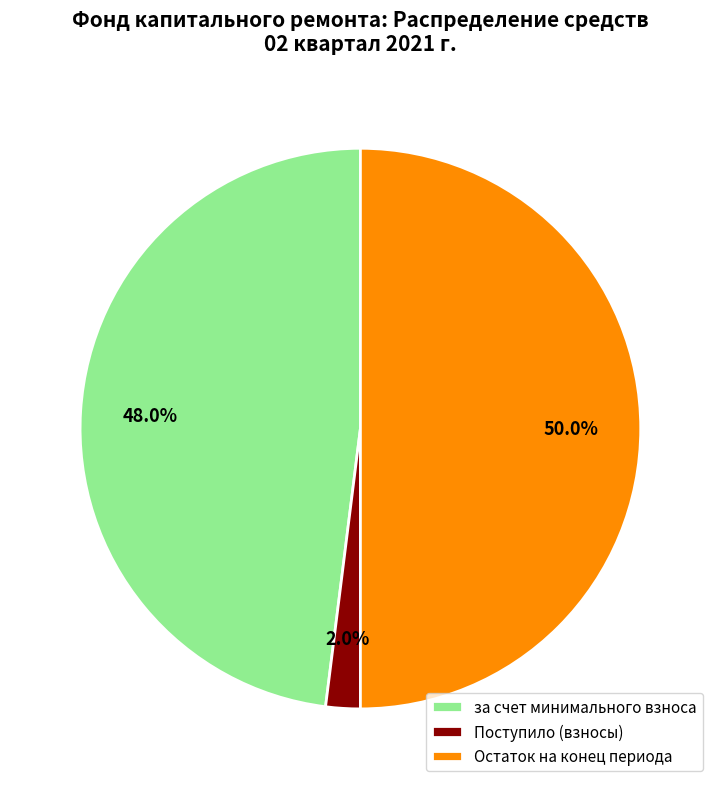

Between Поступило (взносы) and за счет минимального взноса, which is larger?

за счет минимального взноса